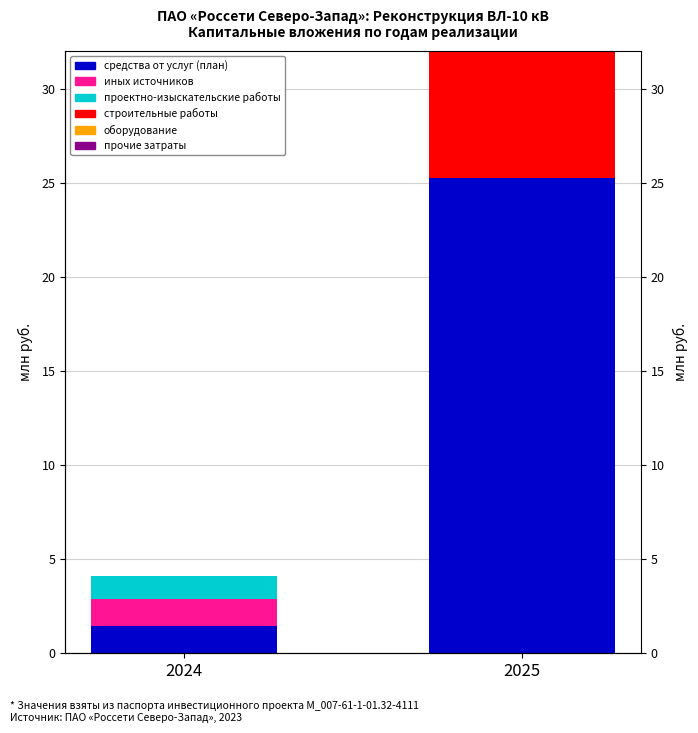

Reading left to right, list all the values displayed in this chart.

средства от услуг (план): 2024=1.4	2025=25.3
иных источников: 2024=1.4	2025=0.0
проектно-изыскательские работы: 2024=1.2	2025=0.0
строительные работы: 2024=0.0	2025=19.4
оборудование: 2024=0.0	2025=0.0
прочие затраты: 2024=0.0	2025=1.6